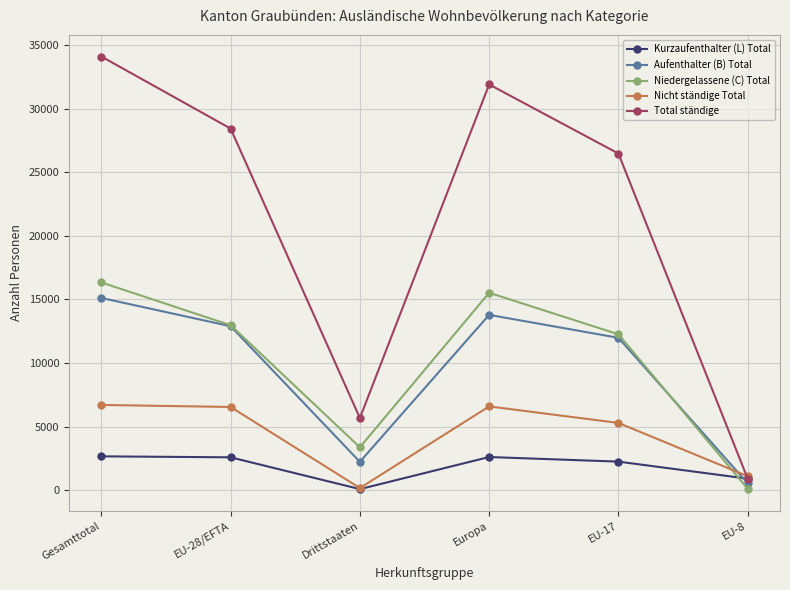

What is the maximum value shown in the chart?

34100